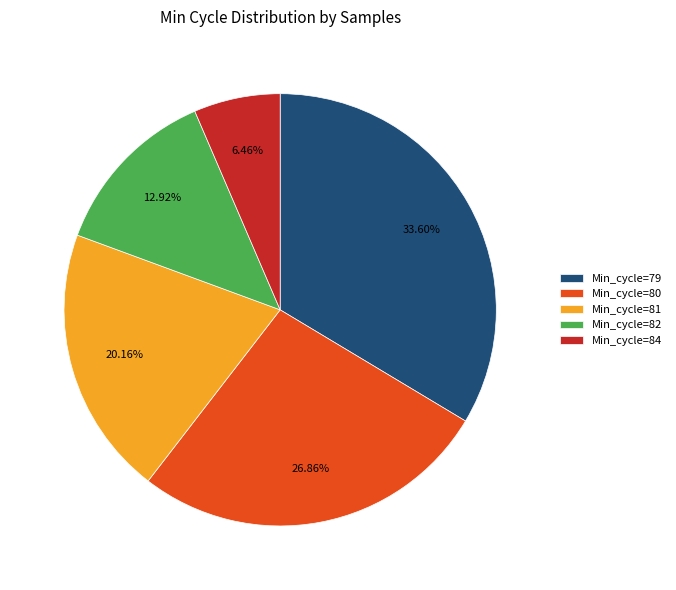

Which has a higher value, Min_cycle=79 or Min_cycle=84?

Min_cycle=79